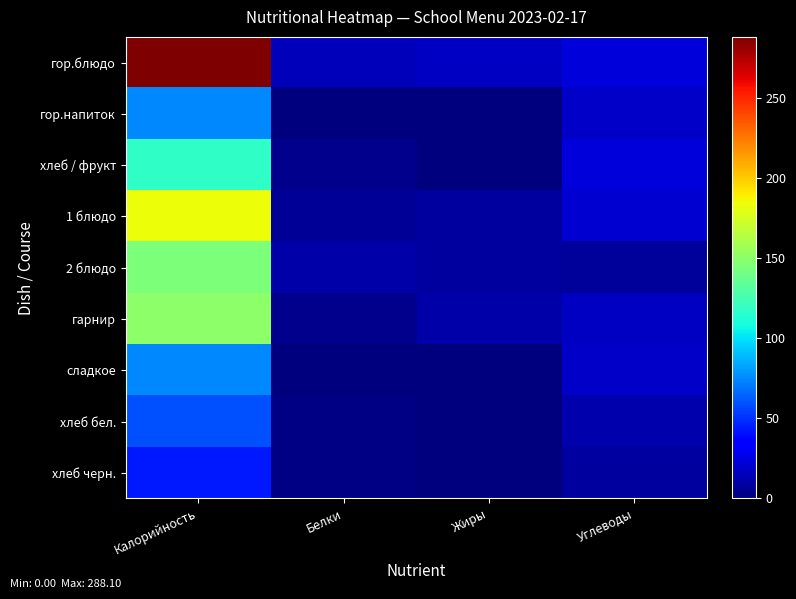

At how many categories does at least one series exceed 222?

1